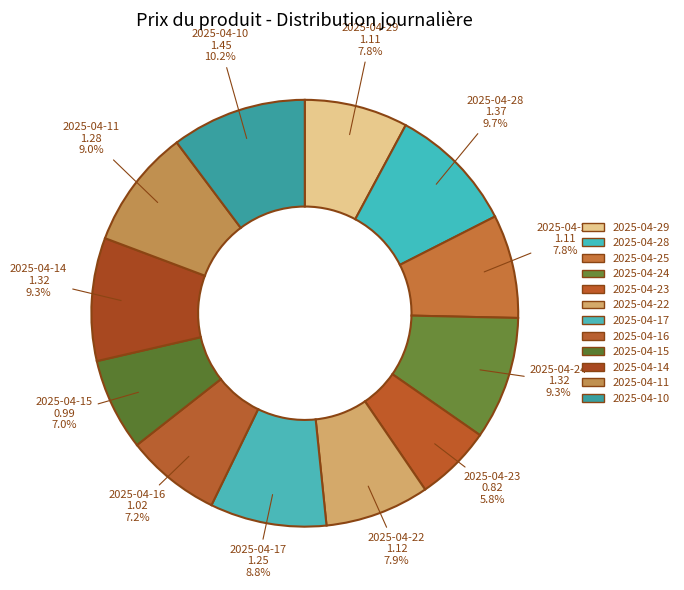

Count the number of slices in the pie.

12